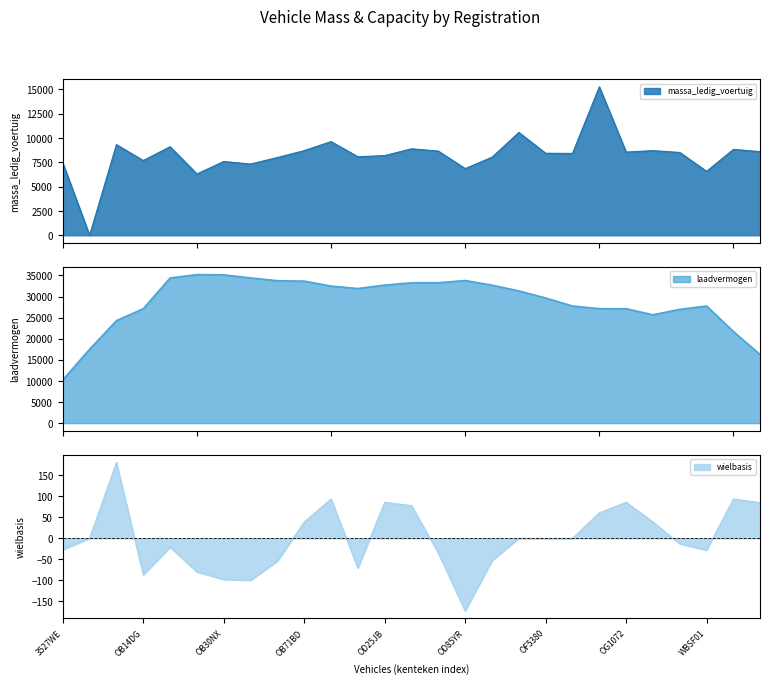

Which series has the largest range (max minus min)?

laadvermogen